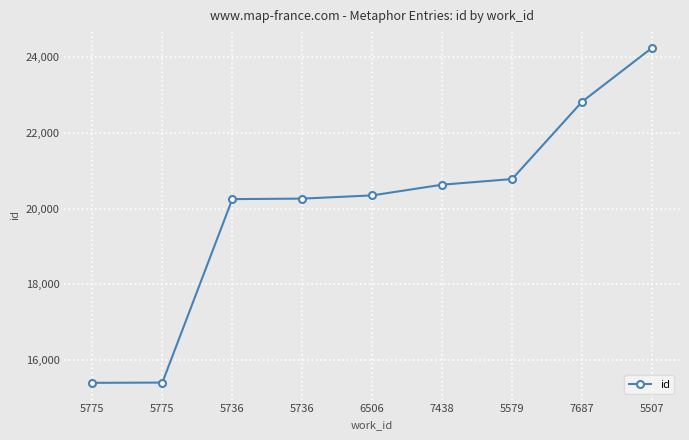

Is this an area chart (filled region under the line)?

No